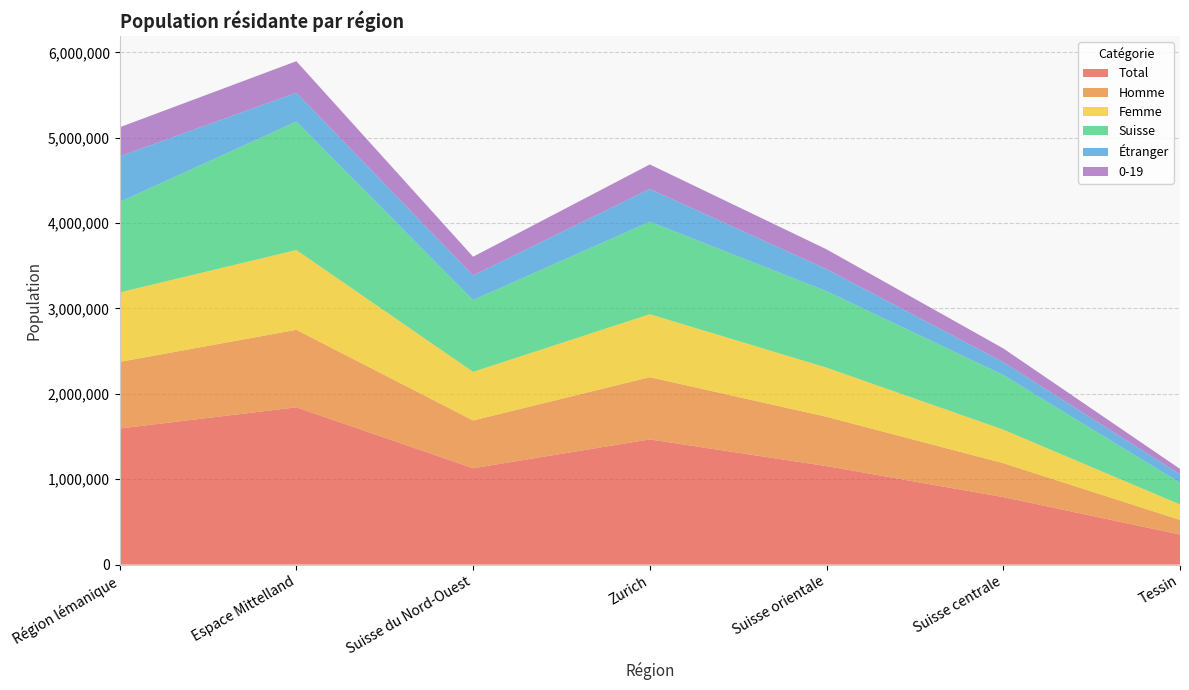

Reading left to right, list all the values displayed in this chart.

Total: Région lémanique=1593839	Espace Mittelland=1842251	Suisse du Nord-Ouest=1128723	Zurich=1466424	Suisse orientale=1153485	Suisse centrale=790458	Tessin=351946
Homme: Région lémanique=779927	Espace Mittelland=907412	Suisse du Nord-Ouest=559109	Zurich=728517	Suisse orientale=577461	Suisse centrale=397579	Tessin=171466
Femme: Région lémanique=813912	Espace Mittelland=934839	Suisse du Nord-Ouest=569614	Zurich=737907	Suisse orientale=576024	Suisse centrale=392879	Tessin=180480
Suisse: Région lémanique=1059872	Espace Mittelland=1504471	Suisse du Nord-Ouest=841131	Zurich=1083372	Suisse orientale=895674	Suisse centrale=639651	Tessin=254288
Étranger: Région lémanique=533967	Espace Mittelland=337780	Suisse du Nord-Ouest=287592	Zurich=383052	Suisse orientale=257811	Suisse centrale=150807	Tessin=97658
0-19: Région lémanique=340411	Espace Mittelland=369495	Suisse du Nord-Ouest=219781	Zurich=287660	Suisse orientale=232358	Suisse centrale=160875	Tessin=64923